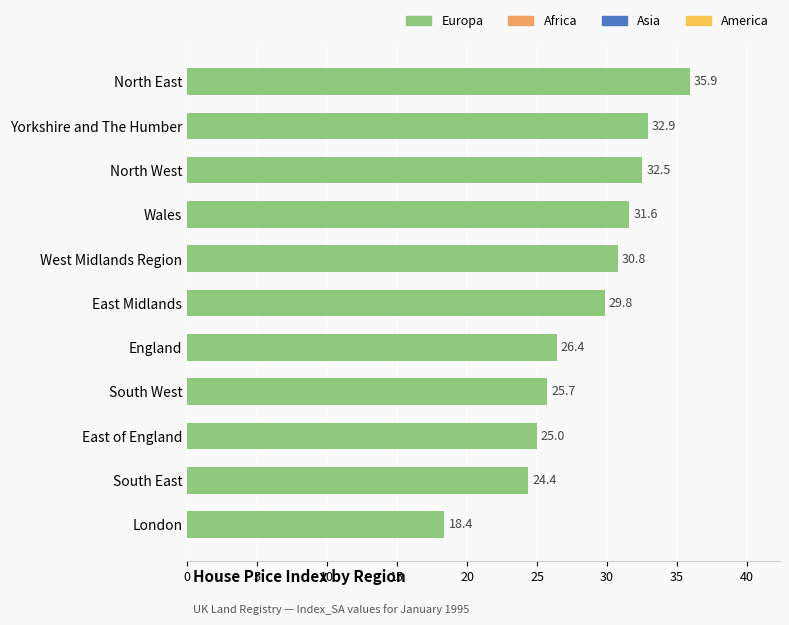

What is the maximum value shown in the chart?

35.9